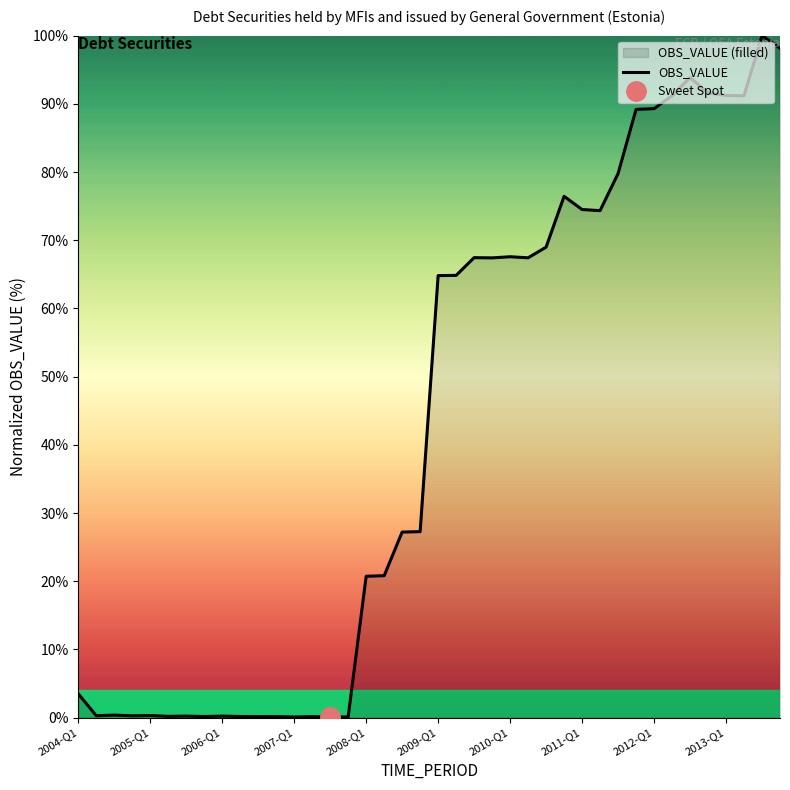

What is the sum of all values?

1711.7